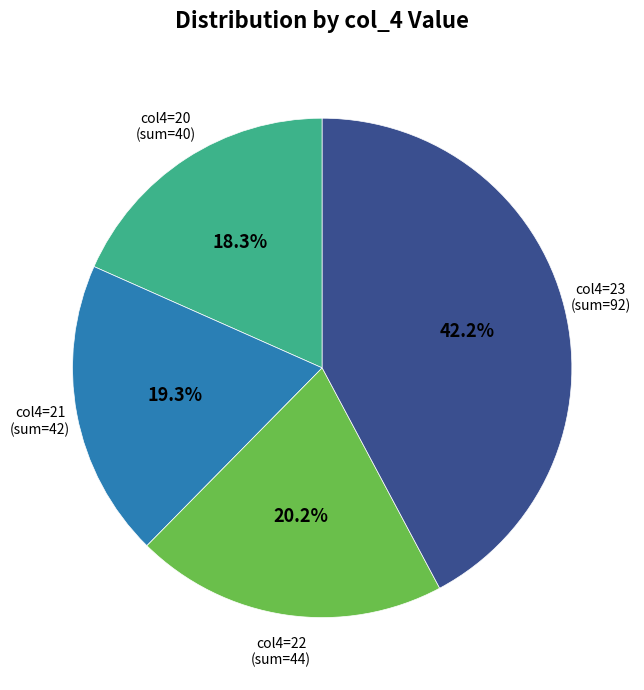

Is there a majority slice in this chart?

No